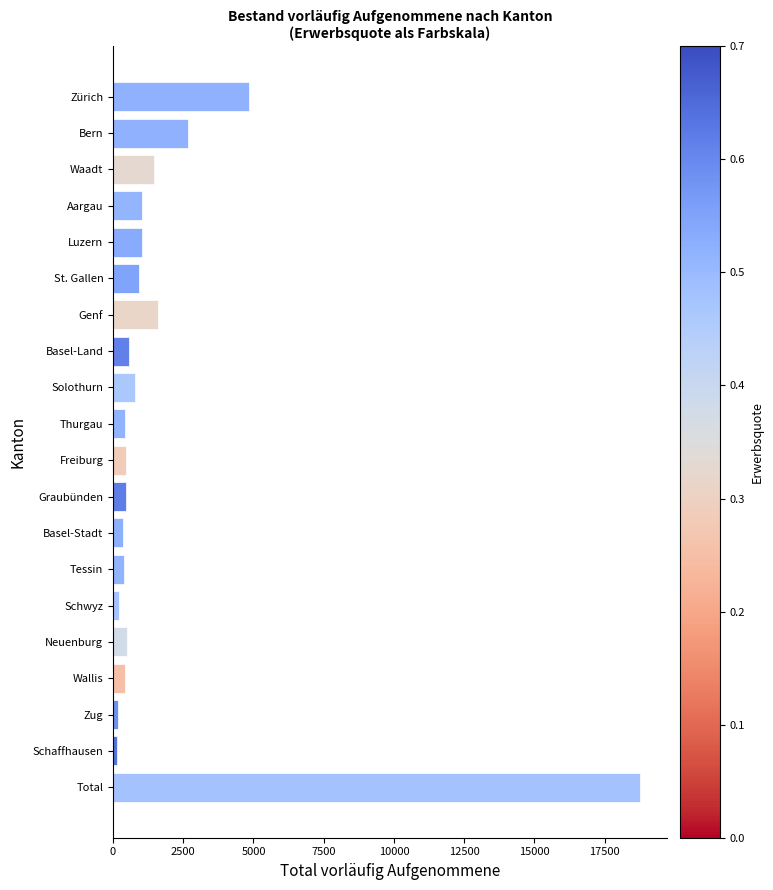

What is the difference between the maximum and minimum values?

18610